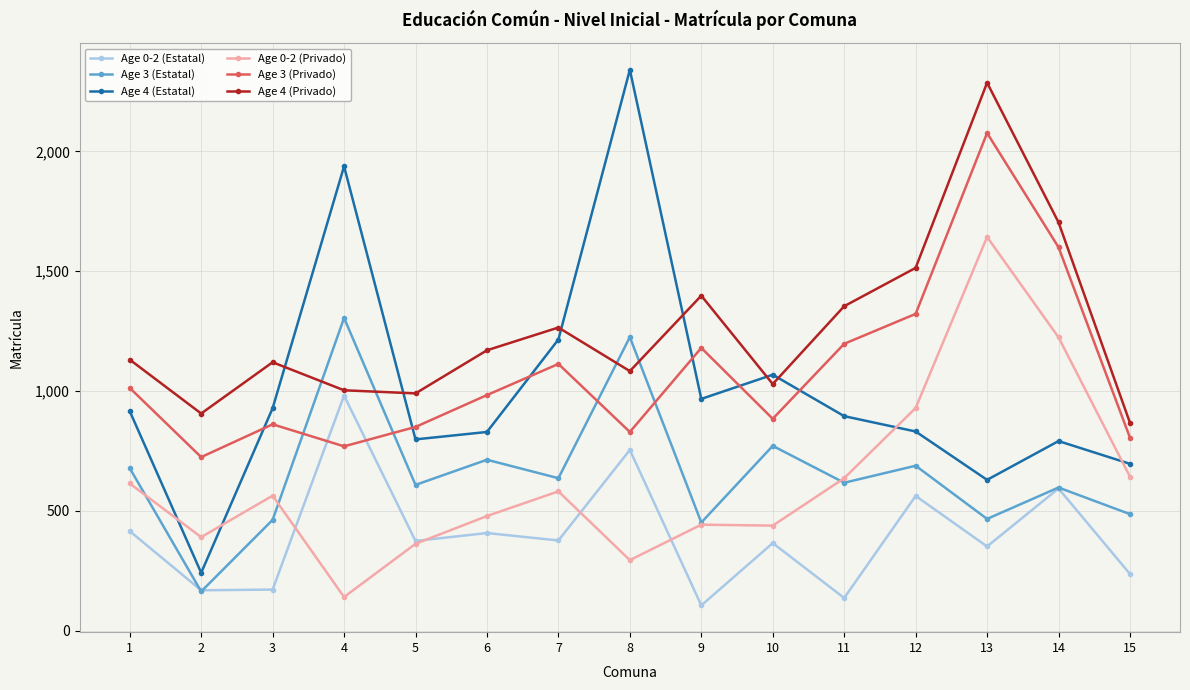

At which category is the sum across all series the highest?

13